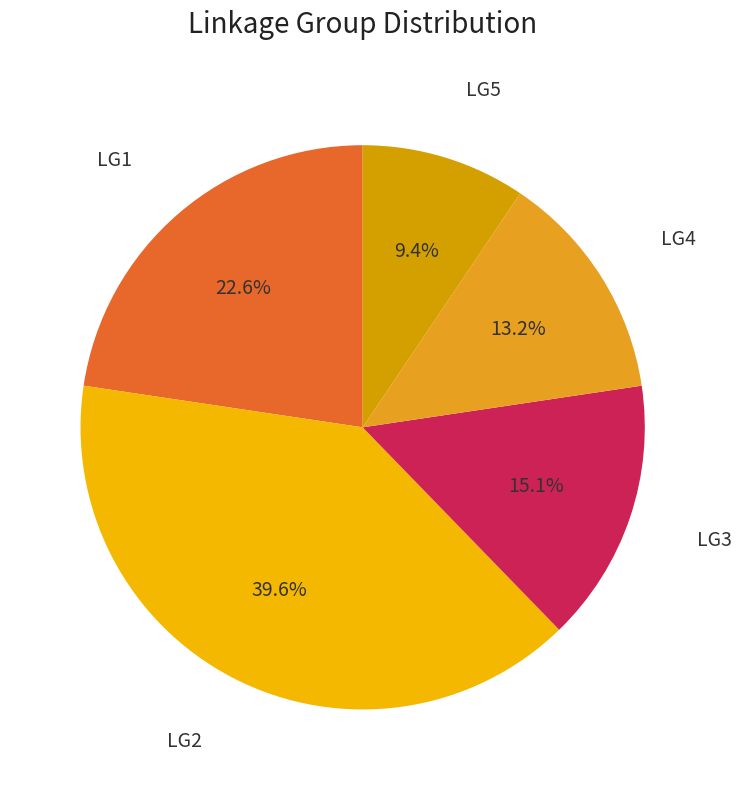

To the nearest percent, what is the average slice percentage?

20%